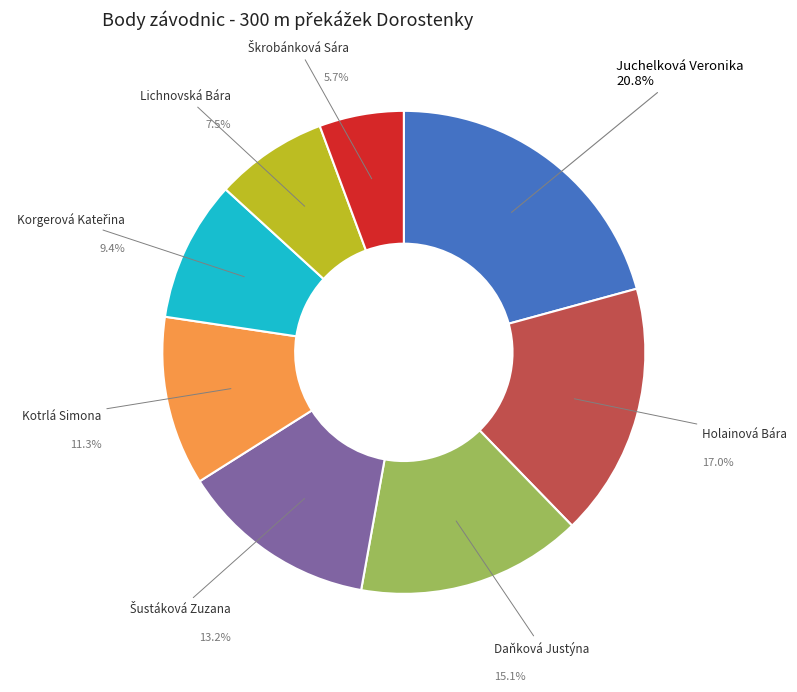

Does any single category account for the majority?

No